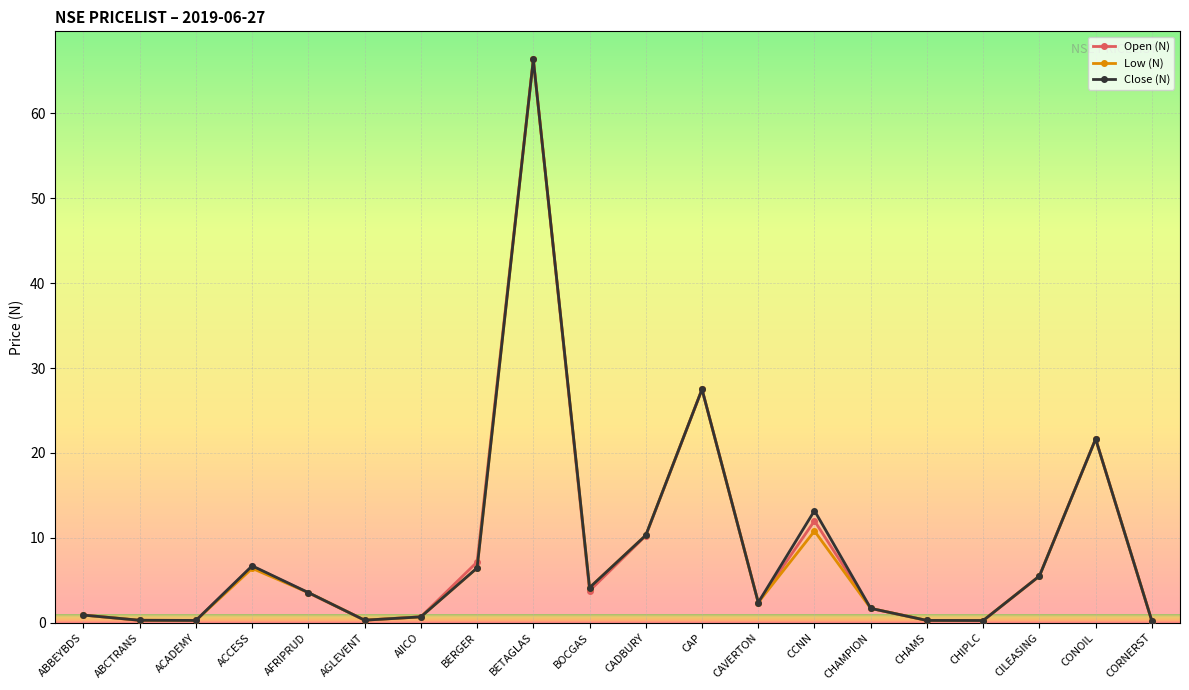

At which category is the sum across all series the highest?

BETAGLAS